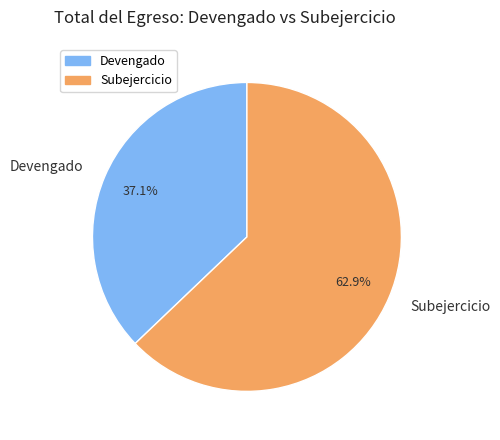

How many segments does this pie chart have?

2